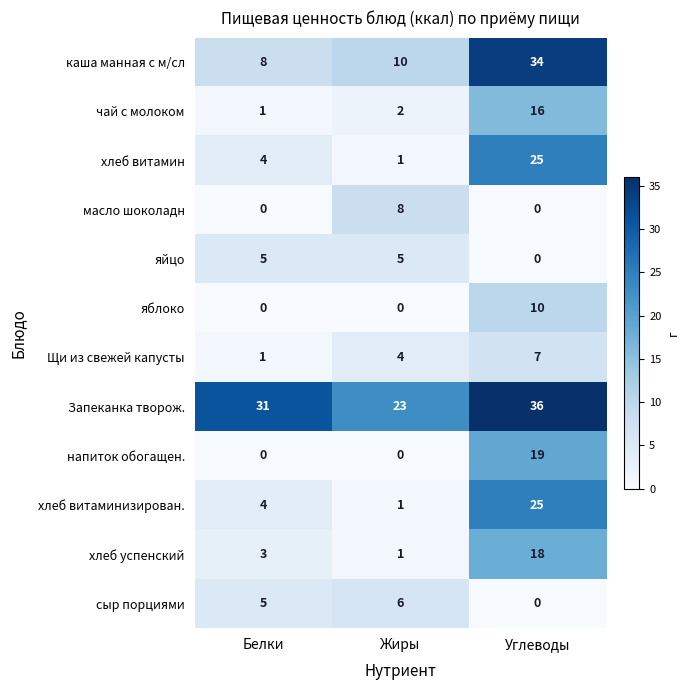

What is the difference between the second highest and minimum values in the яйцо series?

5